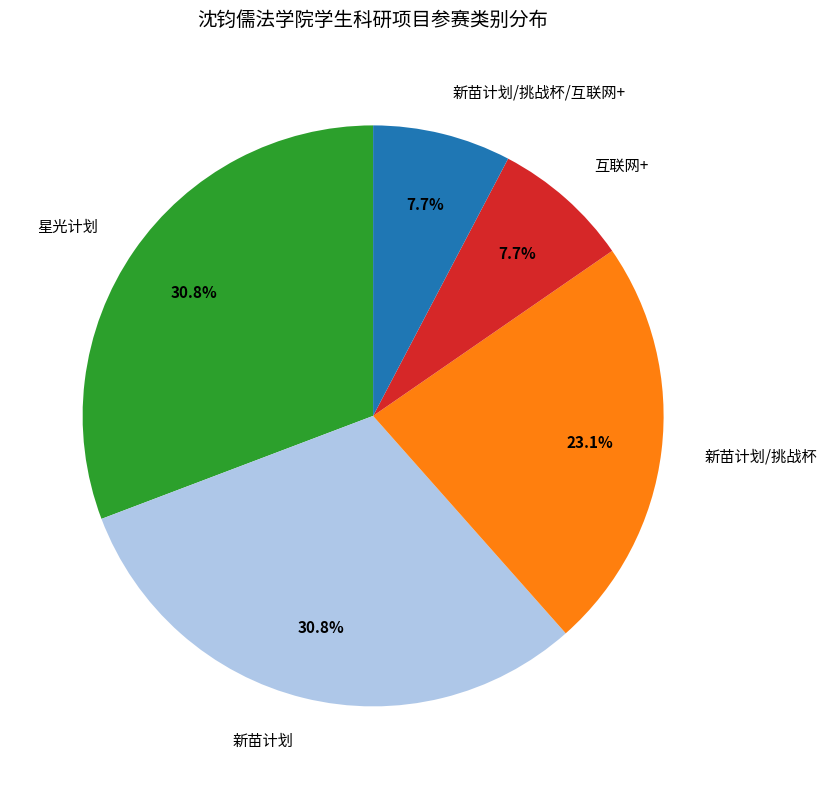

Does 新苗计划/挑战杯/互联网+ account for over 50% of the chart?

No